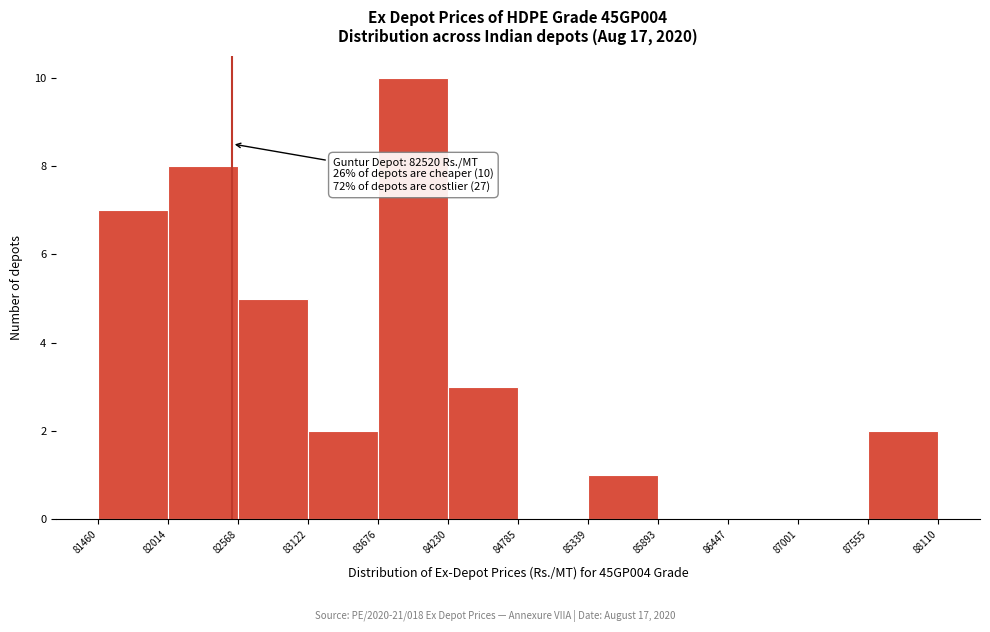

Over which range of the x-axis is the bar tallest?

83676 to 84230